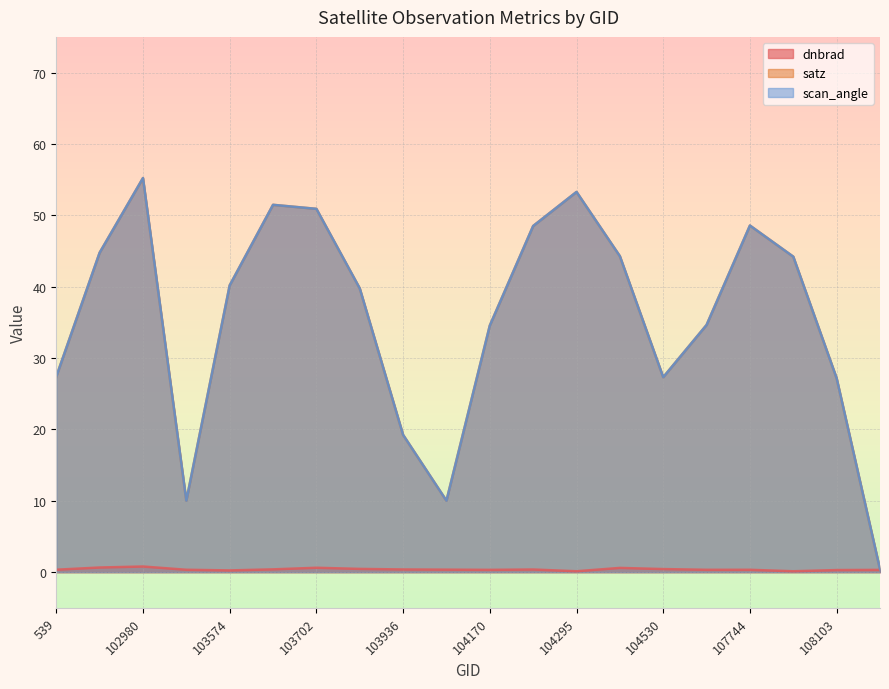

What is the difference between the maximum and minimum values in the satz series?

54.8